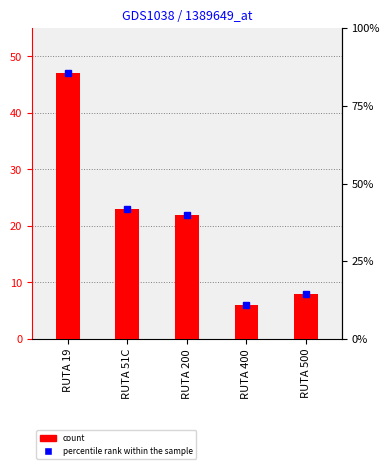

List the labels in order of value, smallest first.

RUTA 400, RUTA 500, RUTA 200, RUTA 51C, RUTA 19